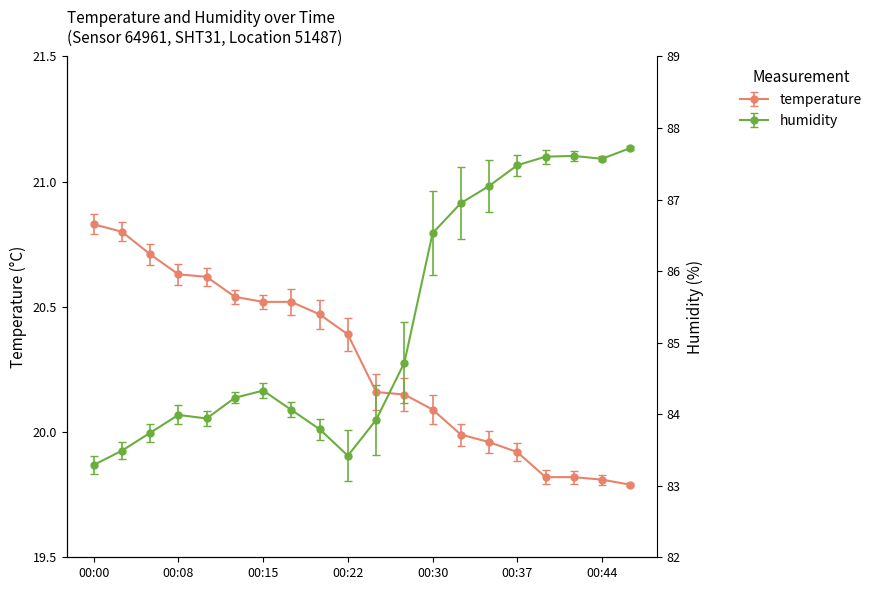

Rank the series by their average value, from highest to lowest.

humidity, temperature